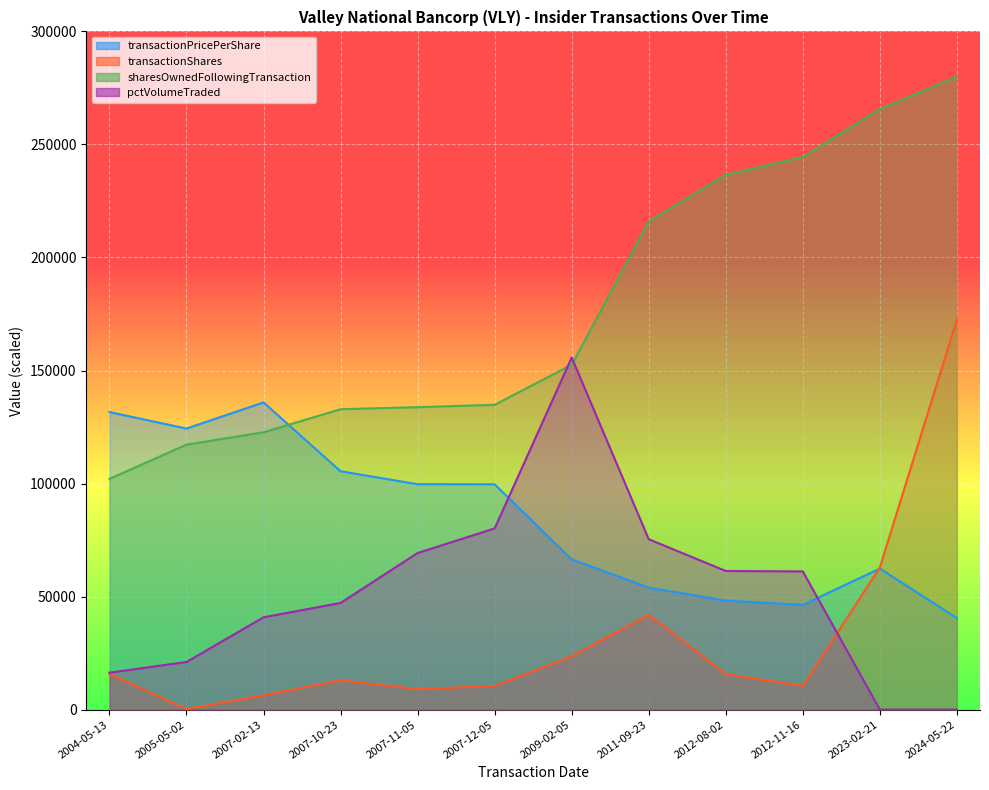

Where do transactionPricePerShare and transactionShares first cross each other?

2012-11-16 and 2023-02-21